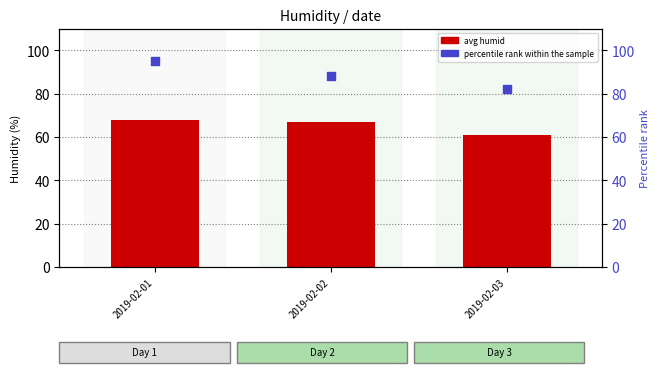

Which series contains the highest Y value?

percentile rank within the sample